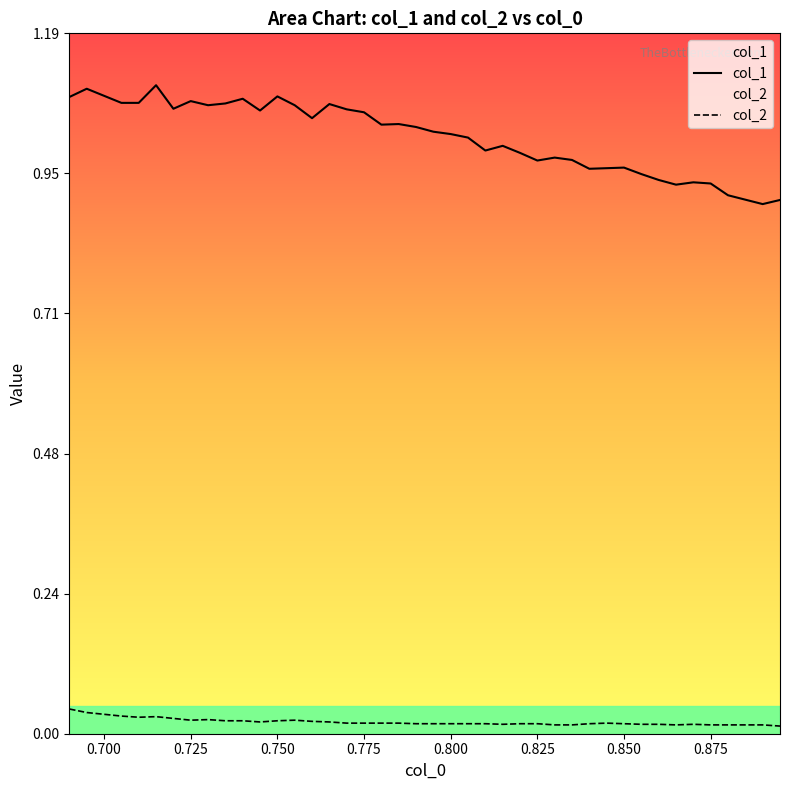

True or false: col_2 and col_1 cross at least once.

False